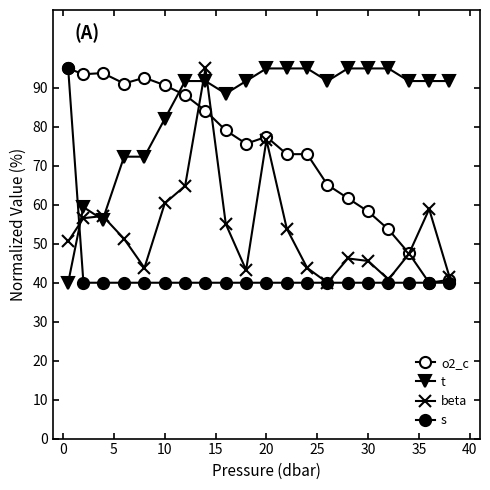

True or false: o2_c and s intersect in this chart.

False